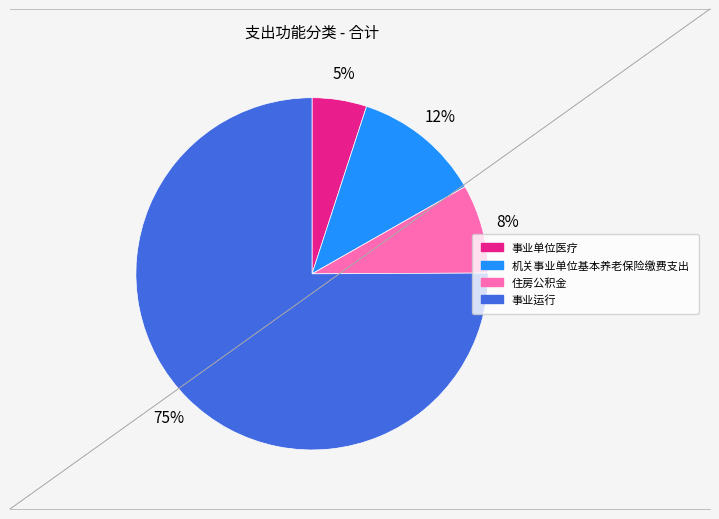

To the nearest percent, what percentage of the pie is 事业运行?

75%